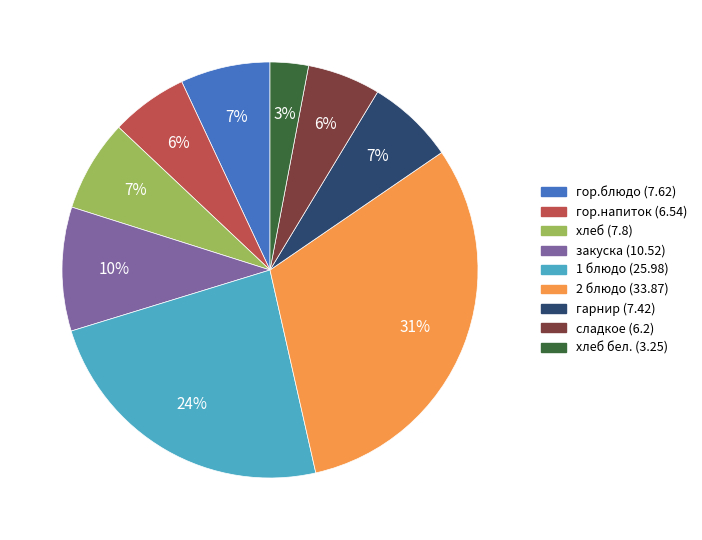

Does any single category account for the majority?

No